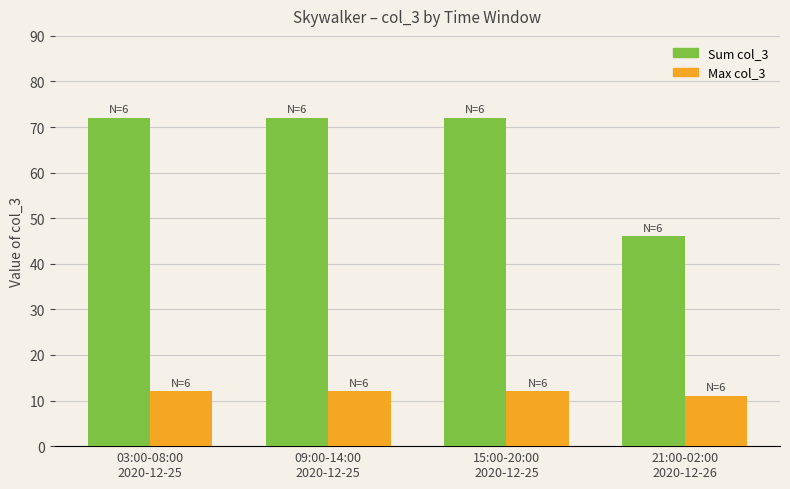

How many categories are shown in the chart?

4